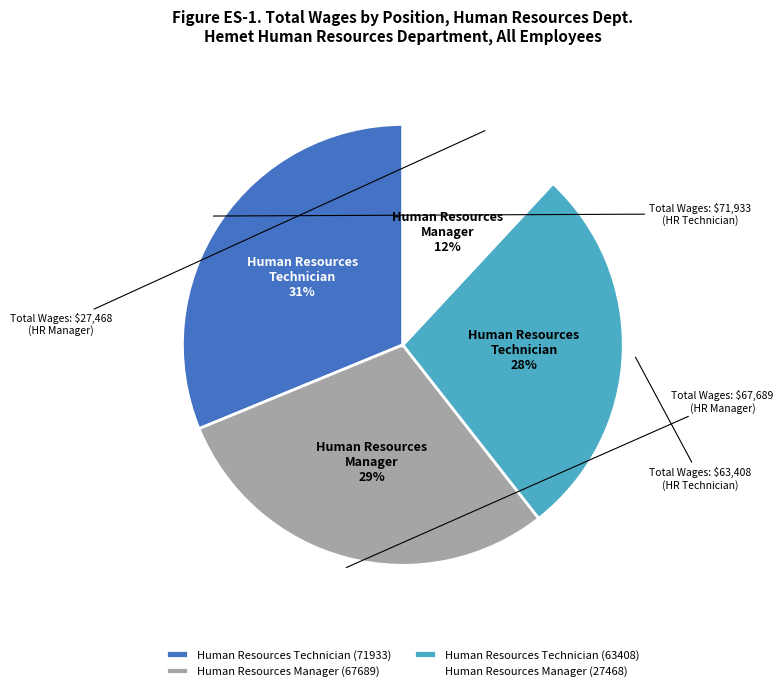

Is it true that Human Resources Technician (63408) is 20% of the pie?

False